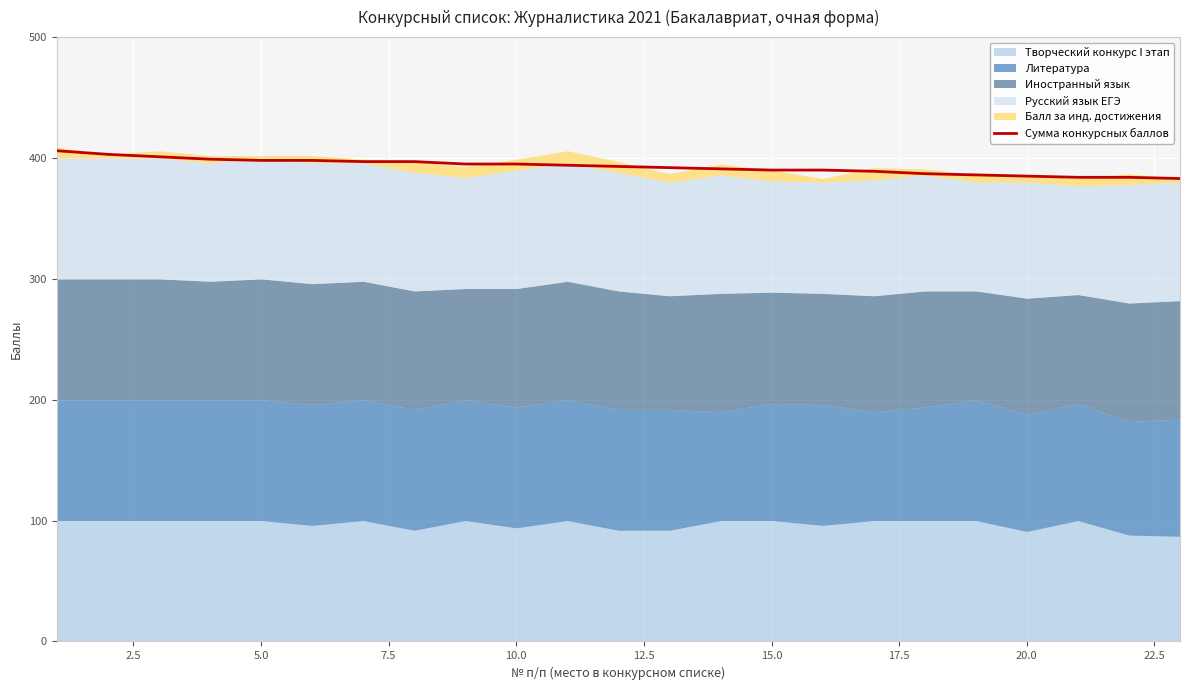

What is the maximum value for Сумма конкурсных баллов?

406